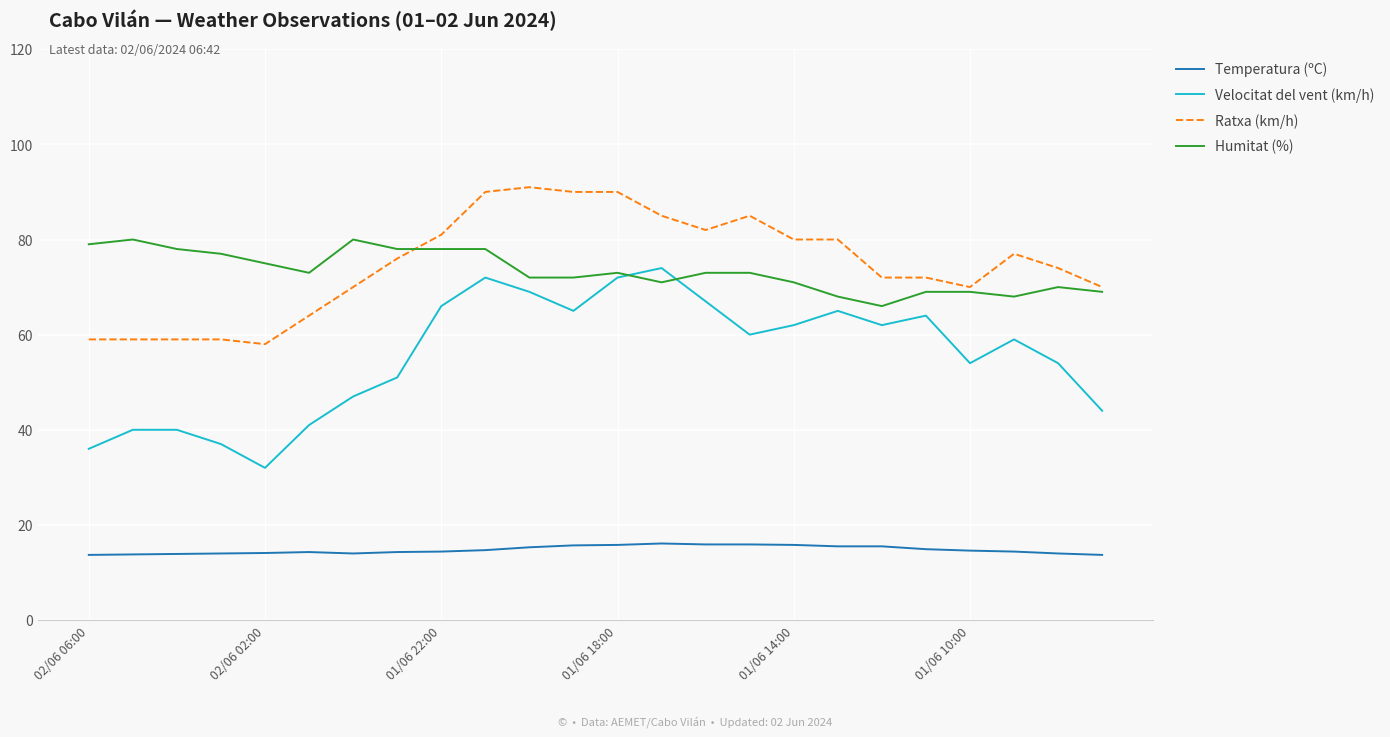

Rank the series by their maximum value, from lowest to highest.

Temperatura (ºC), Velocitat del vent (km/h), Humitat (%), Ratxa (km/h)